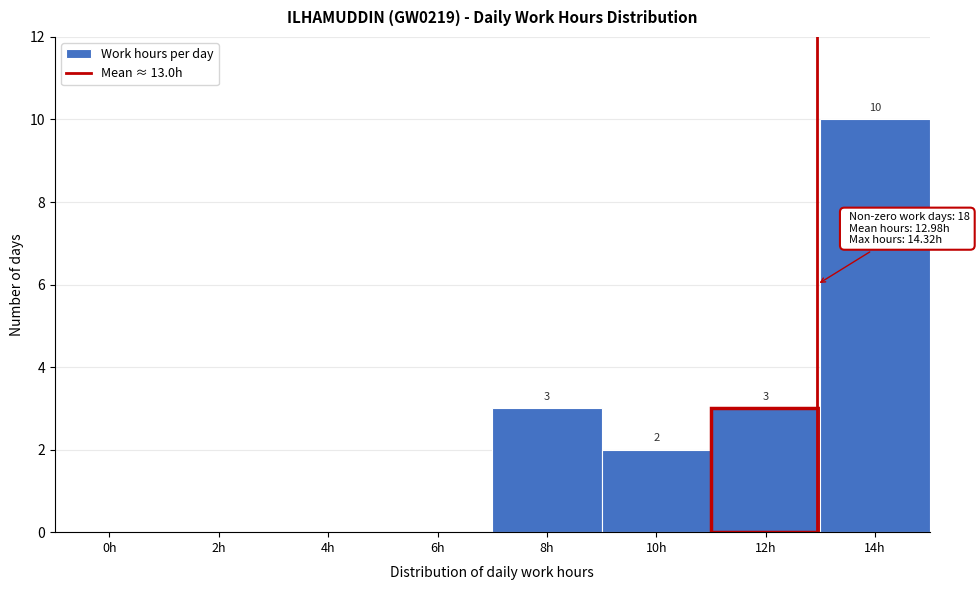

Reading left to right, transcribe all the data shown in this chart.

0h=0	2h=0	4h=0	6h=0	8h=3	10h=2	12h=3	14h=10